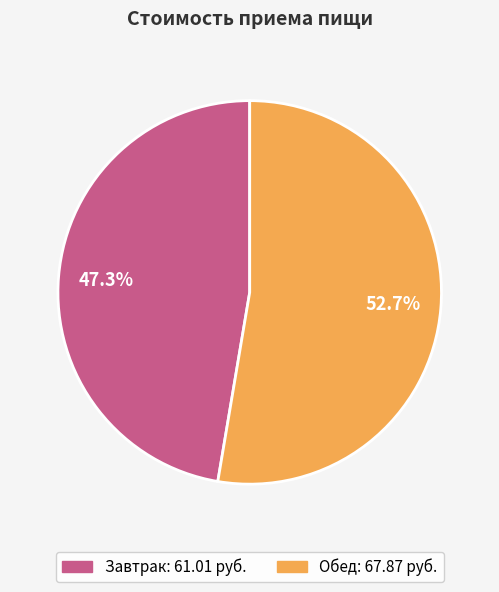

To the nearest percent, what is the combined percentage of Завтрак and Обед?

100%